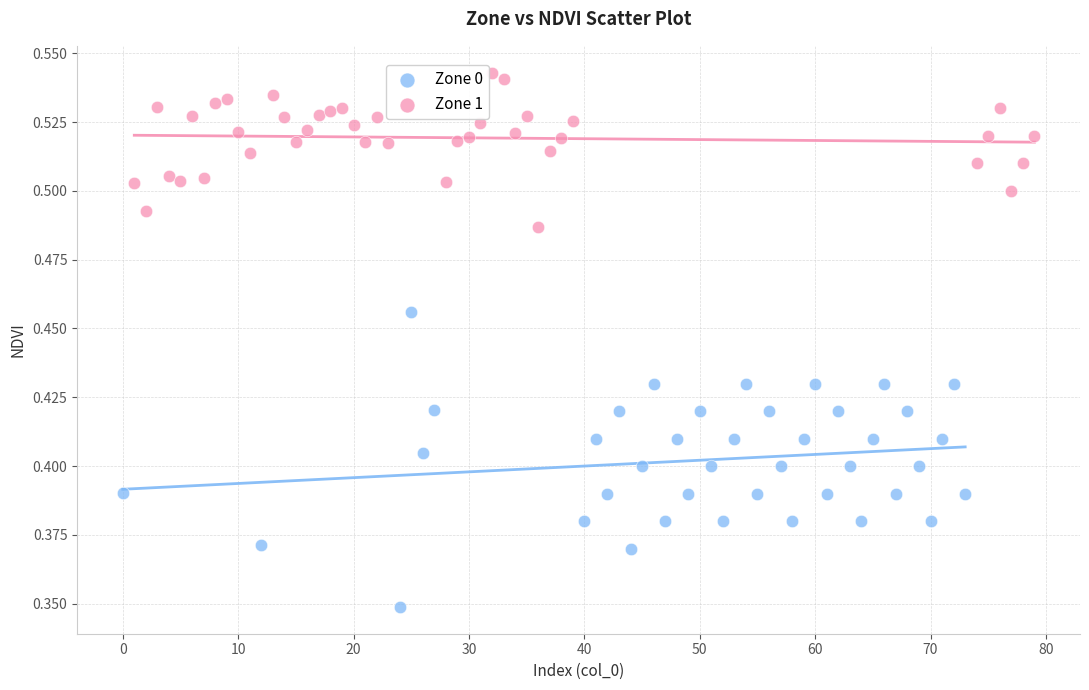

Which series reaches the maximum Y coordinate?

Zone 1